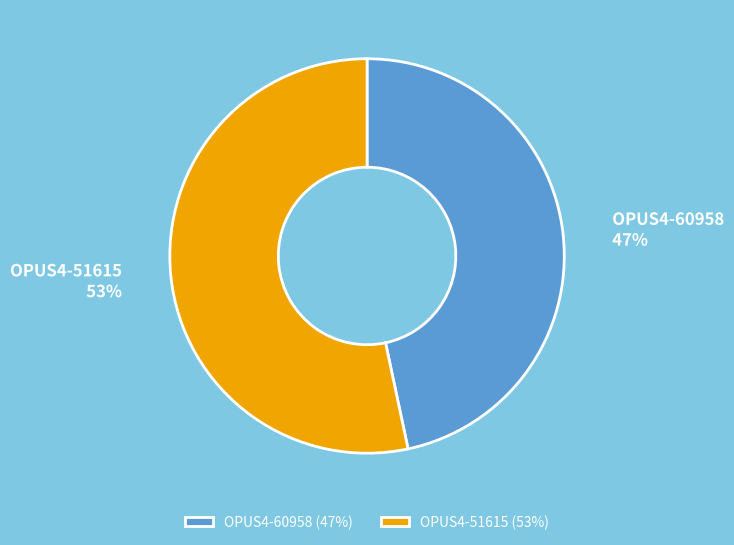

Do OPUS4-60958 and OPUS4-51615 together represent more than half of the pie?

Yes